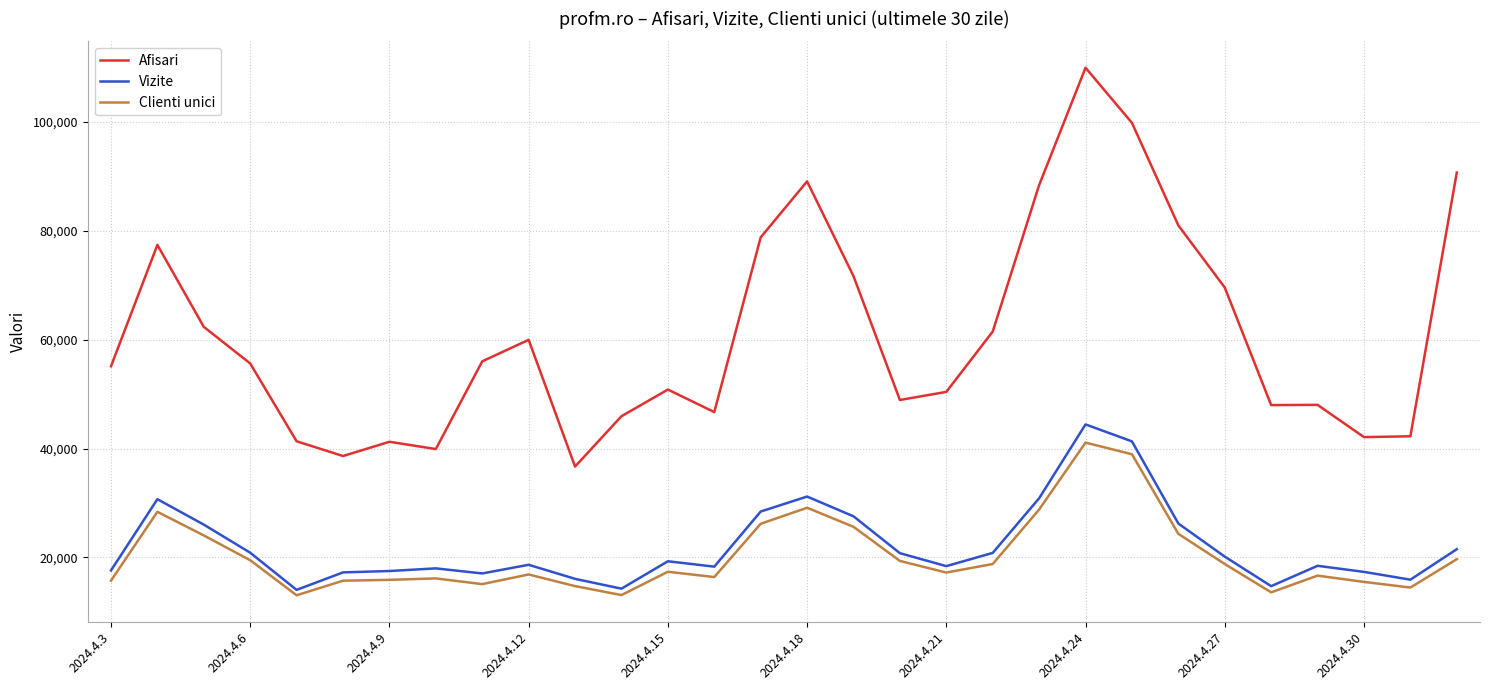

True or false: Vizite and Afisari cross at least once.

False